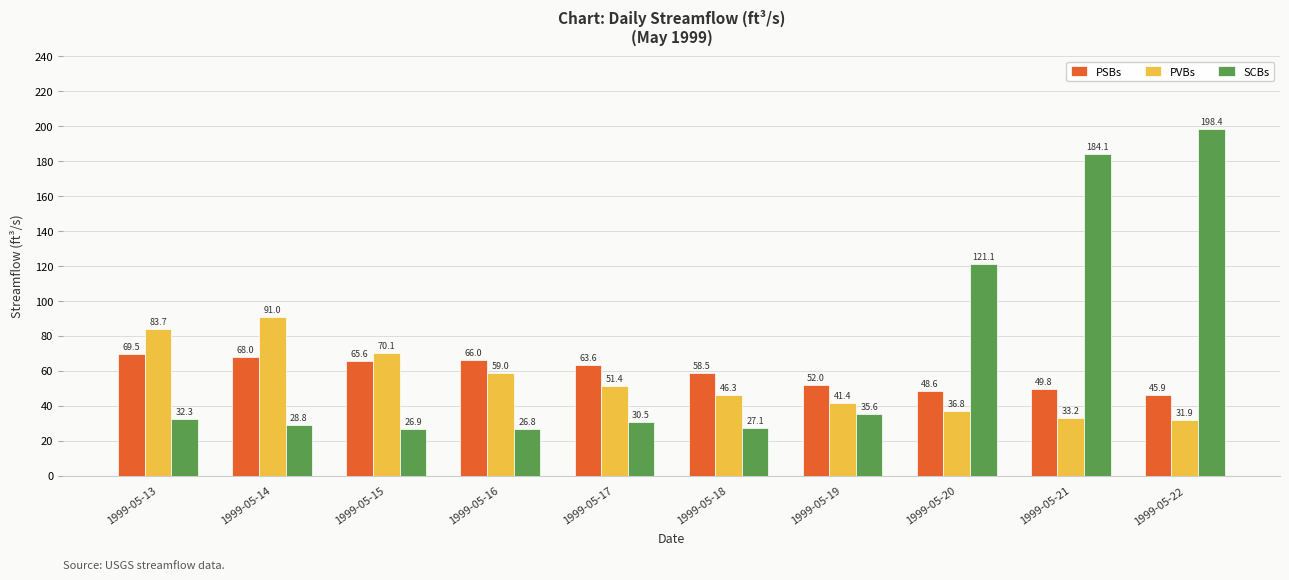

Does the chart contain stacked bars?

No